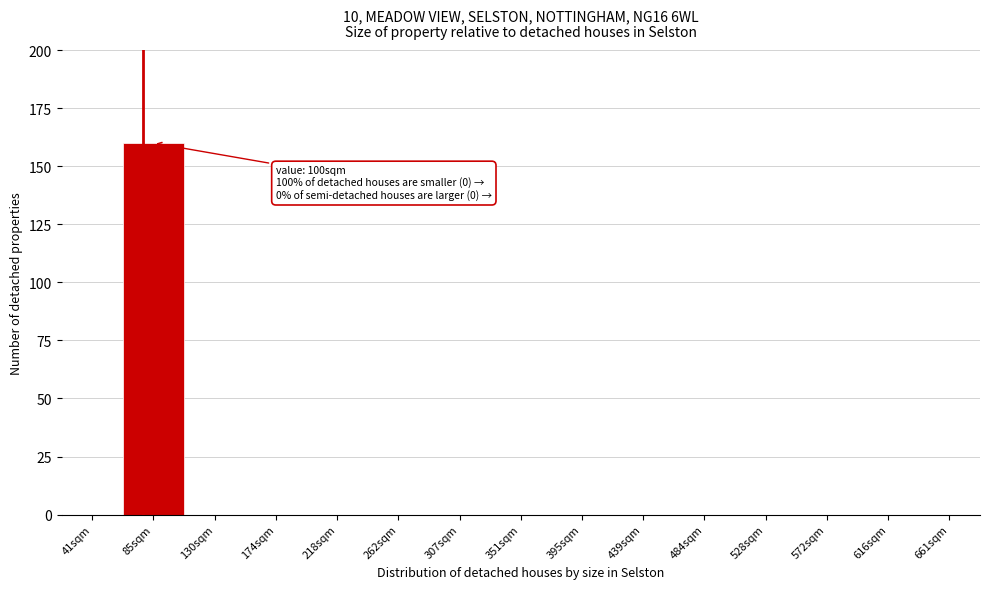

Reading left to right, extract all data points from this chart.

41sqm=0	85sqm=160	130sqm=0	174sqm=0	218sqm=0	262sqm=0	307sqm=0	351sqm=0	395sqm=0	439sqm=0	484sqm=0	528sqm=0	572sqm=0	616sqm=0	661sqm=0